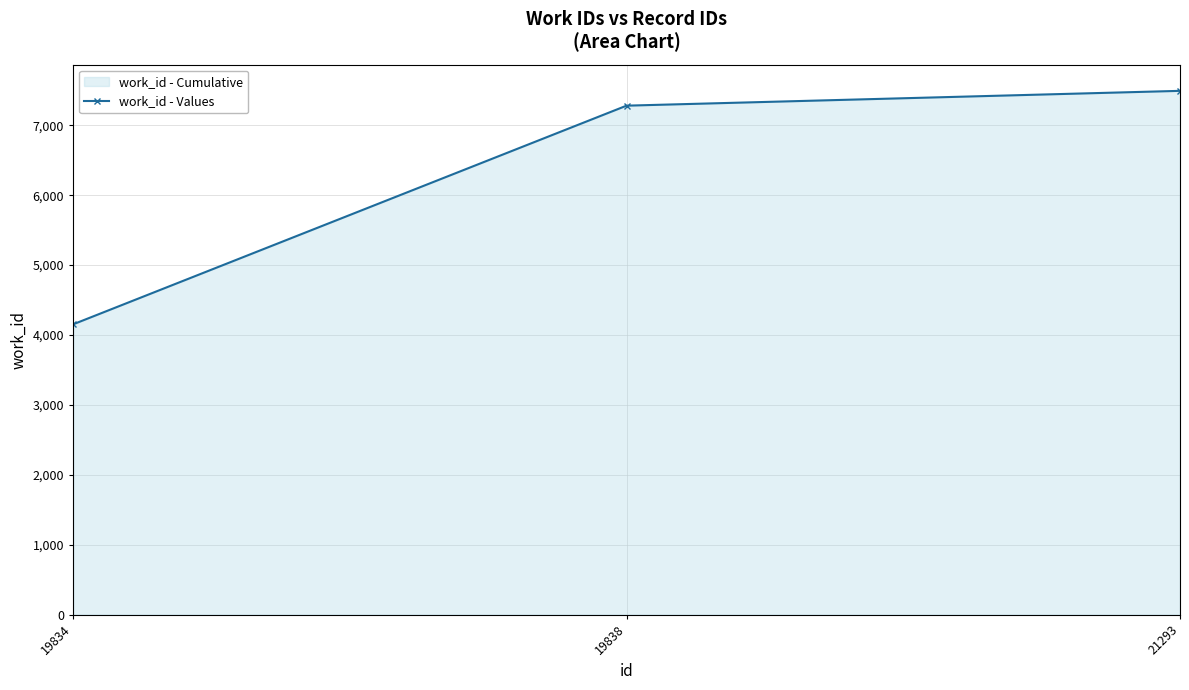

List the labels in order of value, smallest first.

19834, 19838, 21293